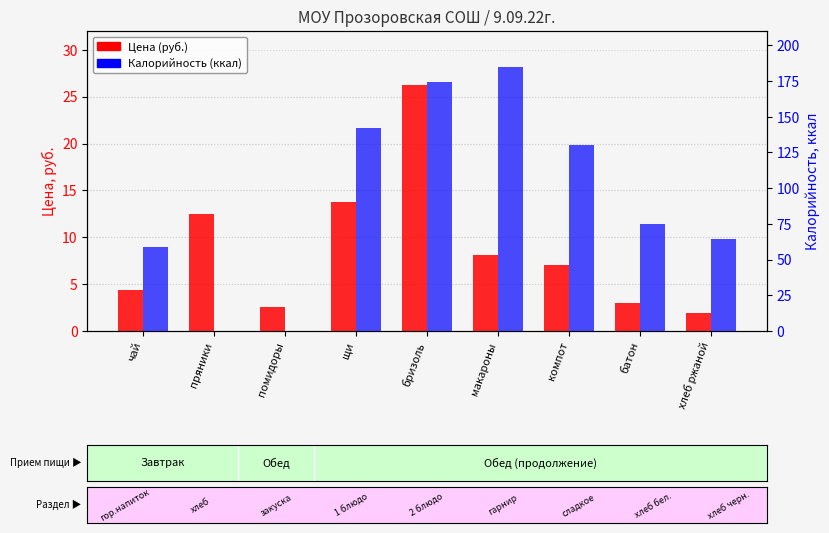

Is it true that Цена (руб.) equals 2.8 at макароны?

False